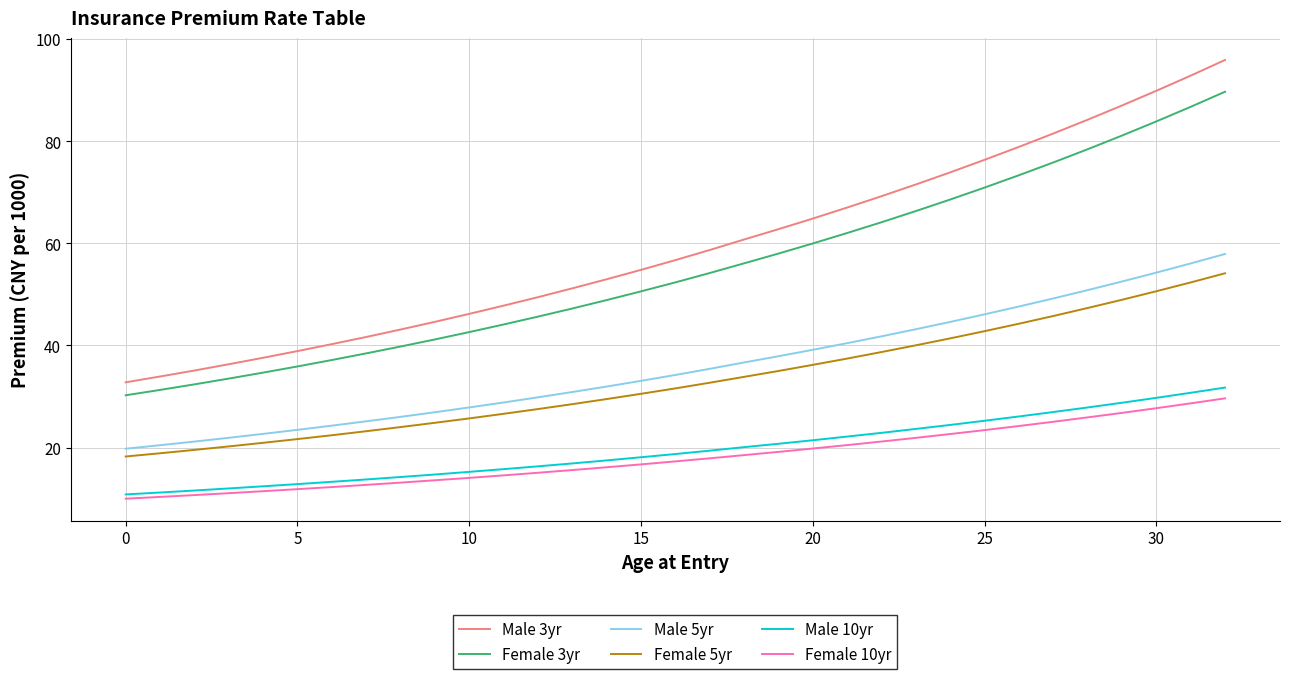

True or false: Female 3yr and Female 10yr cross at least once.

False